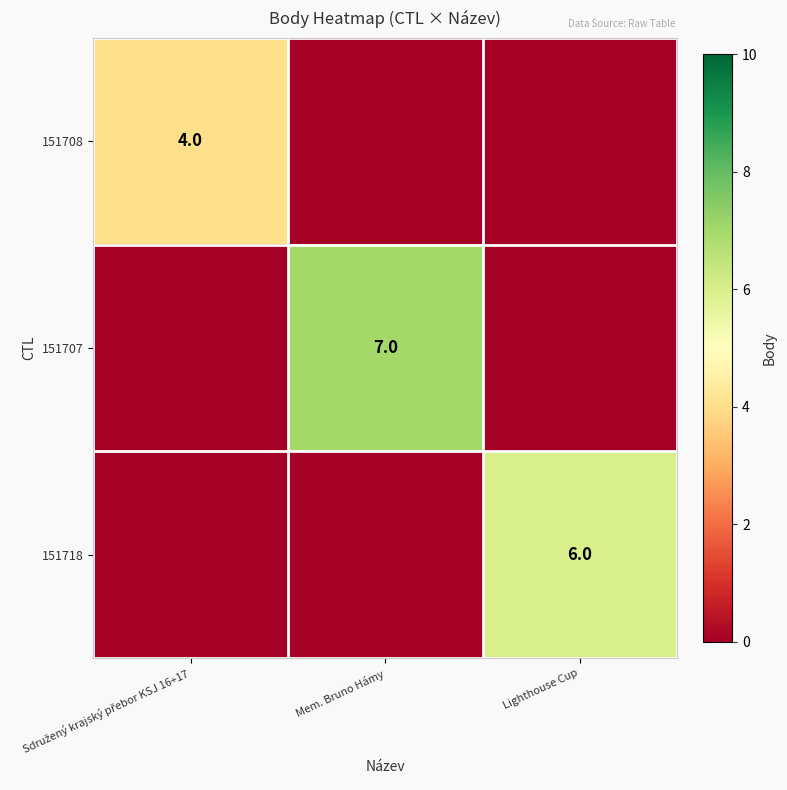

What is the difference between the highest and lowest values at Sdružený krajský přebor KSJ 16+17?

4